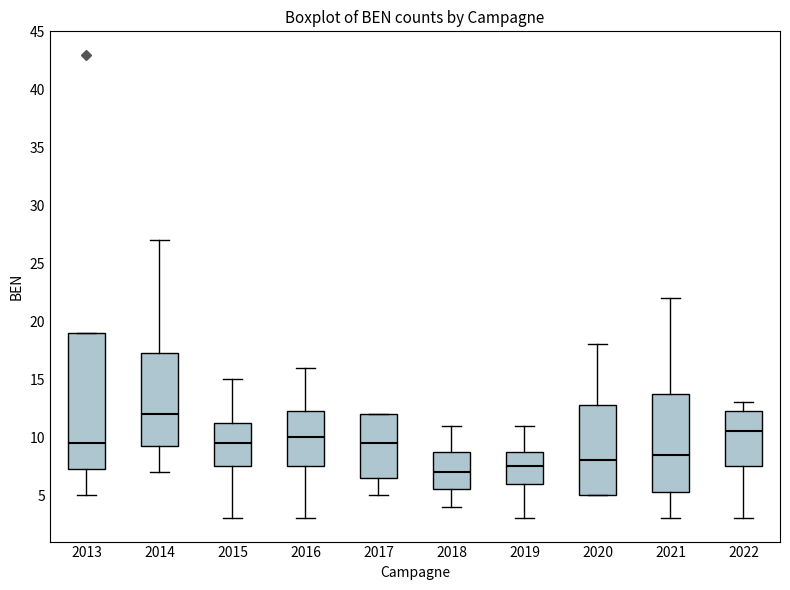

Reading left to right, read every box against the y-axis: the position of its median line, the range the box covers, and the ends of its whiskers. The values are not printed on the chart, so give them approximately, as read against the axis.

2013: median 9.5, box 7.5 to 19.0, whiskers 5.0 to 19.0
2014: median 12.0, box 9.5 to 17.5, whiskers 7.0 to 27.0
2015: median 9.5, box 7.5 to 11.5, whiskers 3.0 to 15.0
2016: median 10.0, box 7.5 to 12.5, whiskers 3.0 to 16.0
2017: median 9.5, box 6.5 to 12.0, whiskers 5.0 to 12.0
2018: median 7.0, box 5.5 to 9.0, whiskers 4.0 to 11.0
2019: median 7.5, box 6.0 to 9.0, whiskers 3.0 to 11.0
2020: median 8.0, box 5.0 to 13.0, whiskers 5.0 to 18.0
2021: median 8.5, box 5.5 to 14.0, whiskers 3.0 to 22.0
2022: median 10.5, box 7.5 to 12.5, whiskers 3.0 to 13.0